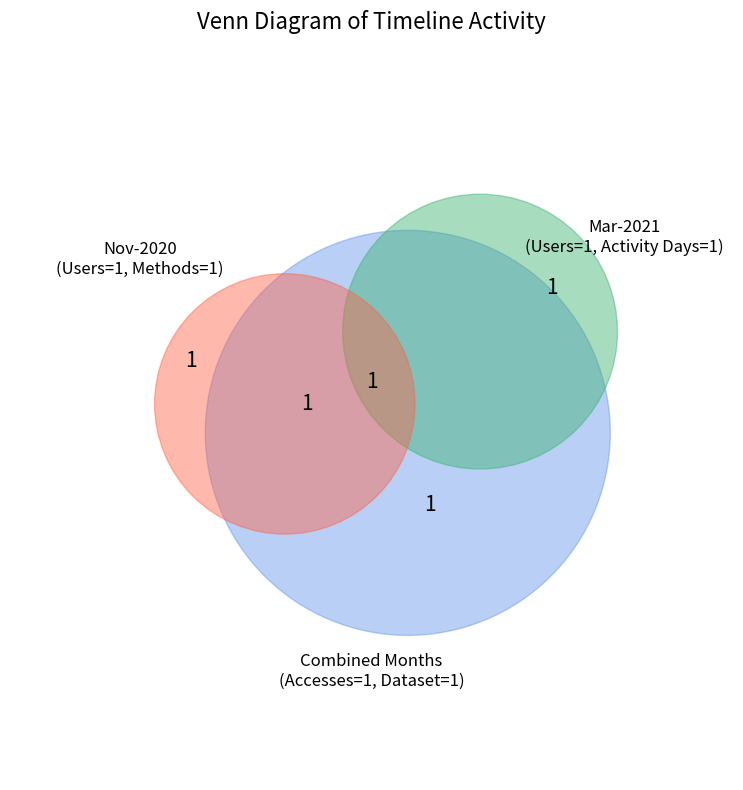

True or false: 2021-03-01 accounts for 31% of the total.

False